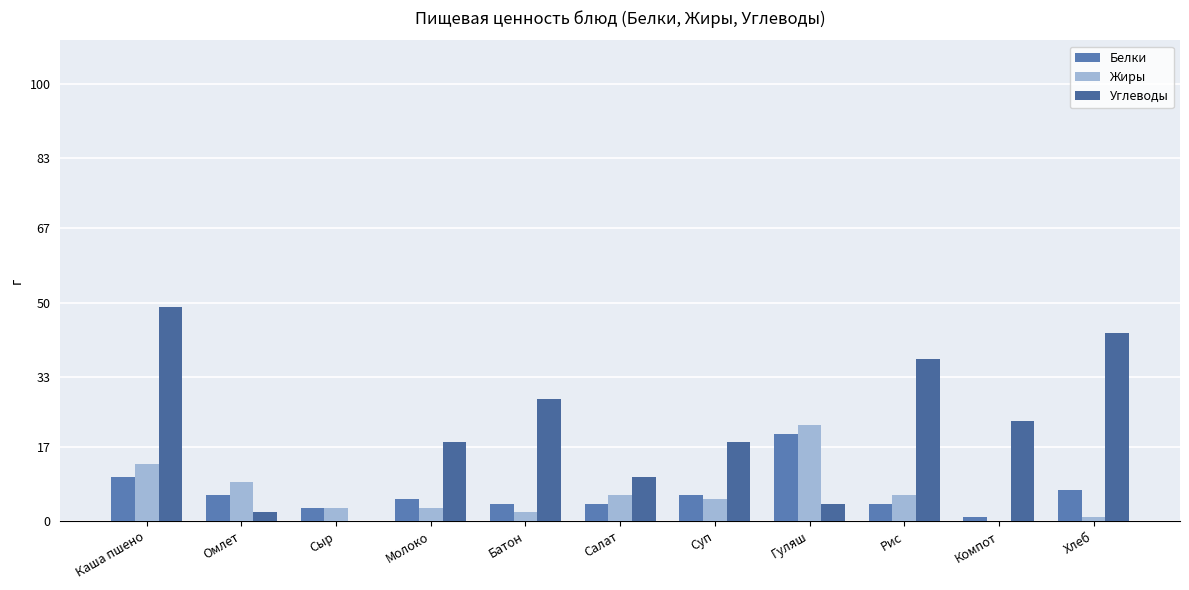

The Белки series shows 2 at Компот. True or false?

False